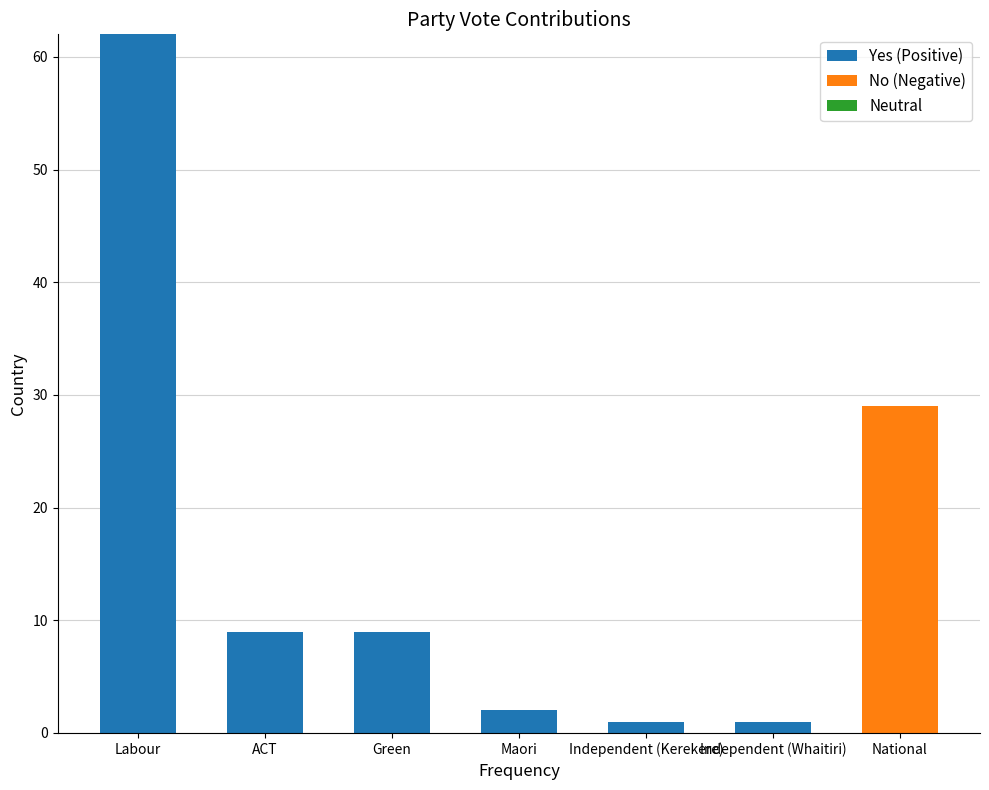

Which category has the highest value in the Yes (Positive) series?

Labour